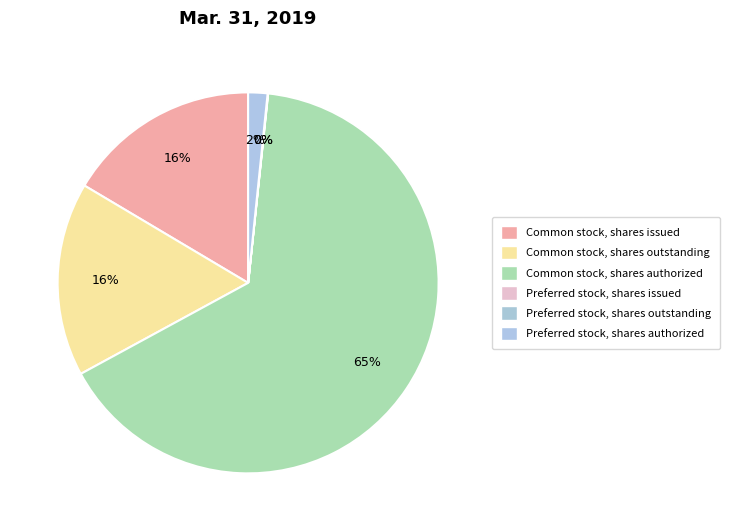

Which category accounts for the majority?

Common stock, shares authorized